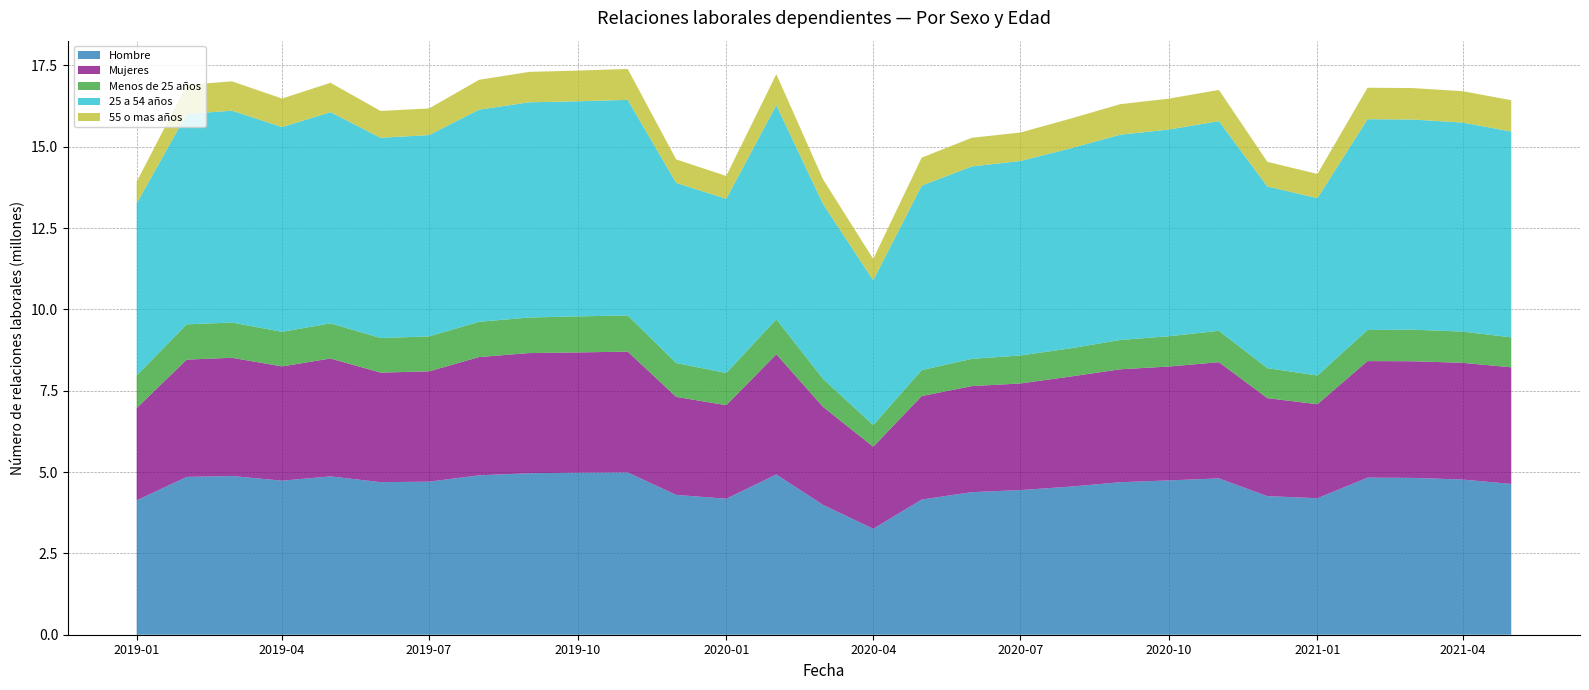

Reading left to right, extract all data points from this chart.

Hombre: 4130897	4851432	4878748	4735160	4866817	4689377	4705376	4900222	4964350	4981412	4989342	4298000	4180521	4925952	3989250	3256537	4155028	4382564	4445910	4552438	4688122	4743480	4805287	4260018	4195743	4828524	4820873	4770090	4635119
Mujeres: 2838185	3606118	3633974	3512604	3623796	3367753	3390183	3635516	3693335	3696040	3713133	3012898	2875336	3695387	3011222	2523160	3181968	3259621	3276847	3383167	3471225	3500112	3572746	3012191	2889691	3582797	3585398	3588003	3584398
Menos de 25 años: 1002148	1082627	1083875	1062151	1080657	1062791	1075211	1083623	1093070	1107870	1111921	1040988	989015	1075456	861352	665462	796707	837779	859776	866881	901186	930756	963921	922512	882051	956513	970294	958421	921032
25 a 54 años: 5288787	6467170	6512559	6294699	6492309	6156508	6187857	6520522	6615895	6611484	6626618	5536392	5354376	6582702	5372512	4450720	5671485	5914590	5979305	6145496	6309831	6355079	6444556	5584197	5452395	6479262	6460152	6425759	6327076
55 o mas años: 665243	892825	901424	876656	903134	824083	818923	917715	934736	944228	950124	722983	703023	952220	757388	655844	859778	880790	874888	914271	939313	948871	960536	758094	743430	966605	967054	965138	962738